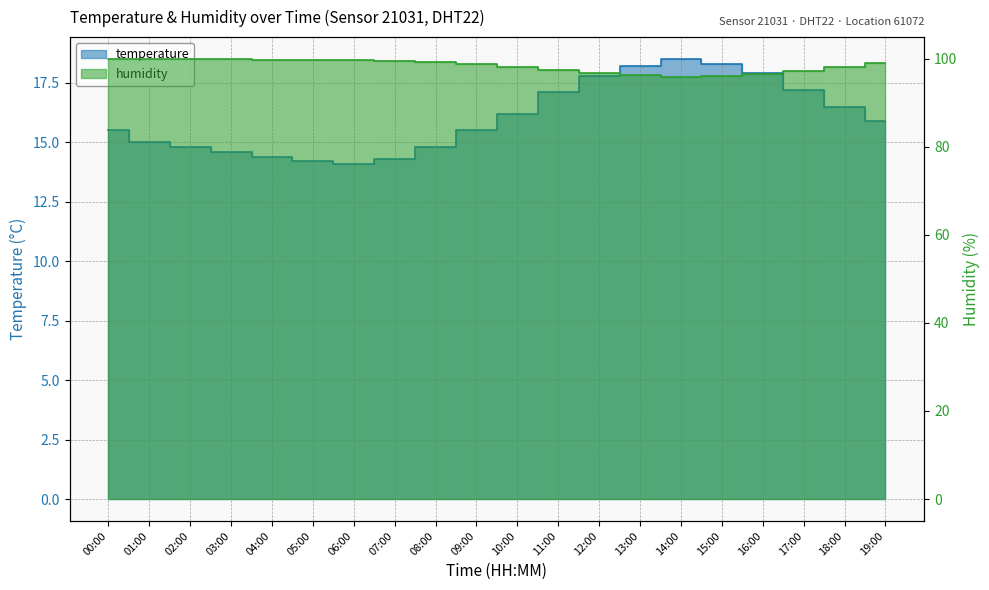

At which label is temperature closest to 16?

19:00